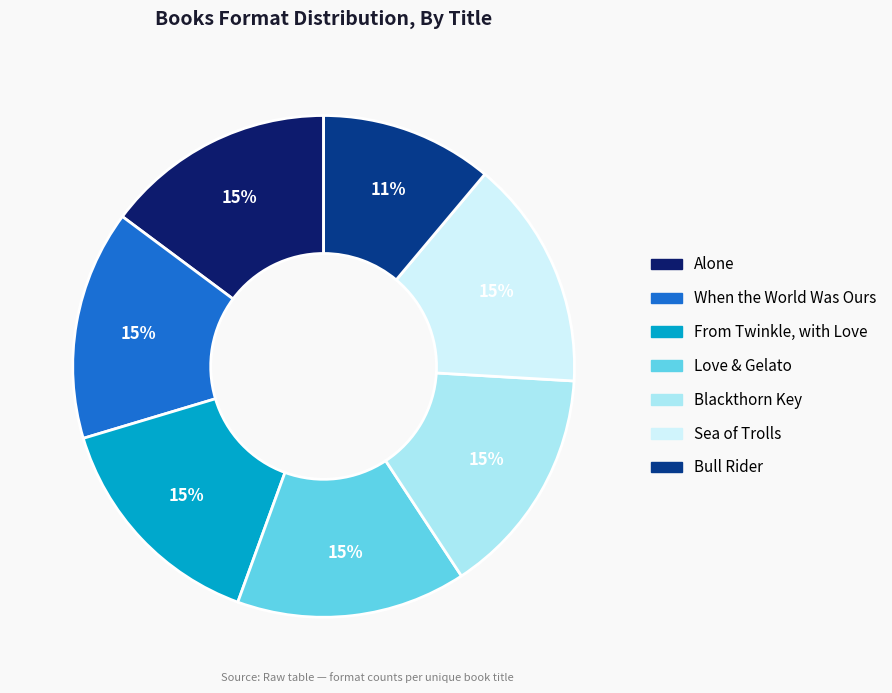

To the nearest percent, what is the difference between the largest and smallest slice percentages?

4%